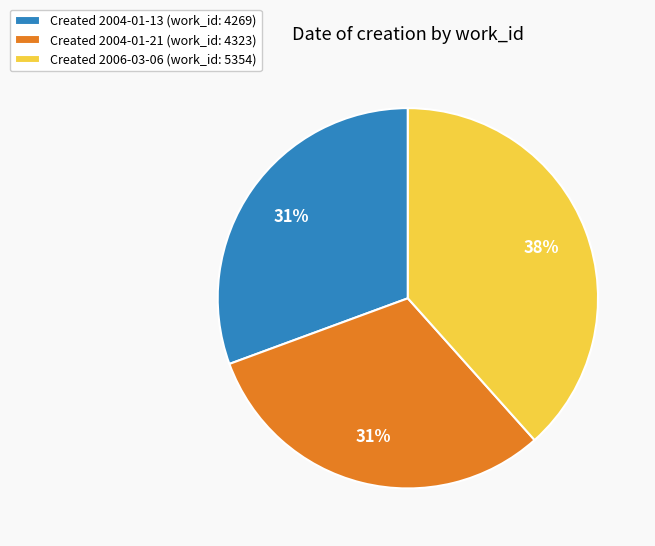

To the nearest percent, what percentage of the pie is Created 2004-01-21 (work_id: 4323)?

31%